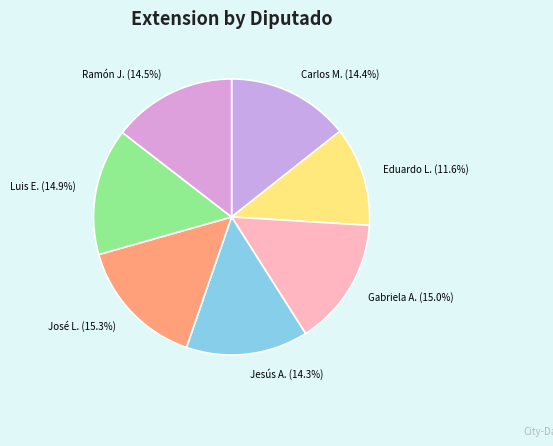

How many segments does this pie chart have?

7